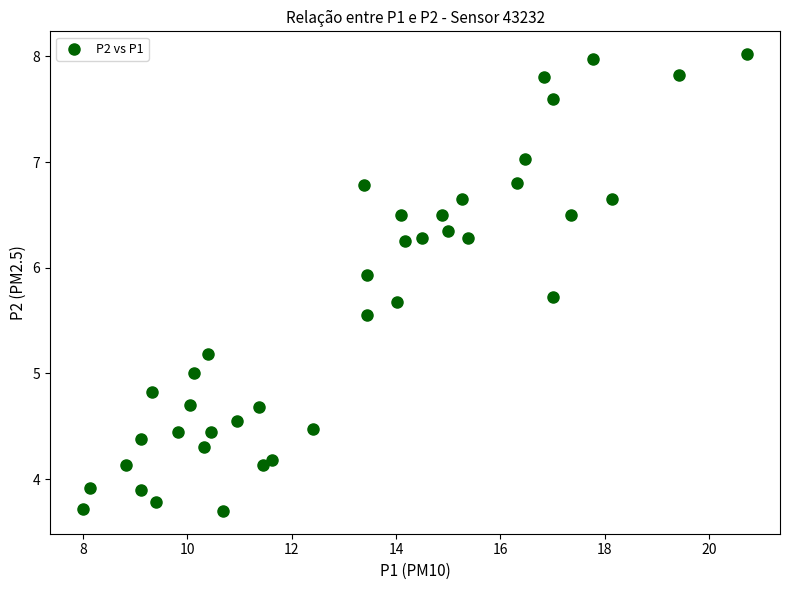

What is the range of Y values (max minus min)?

4.3